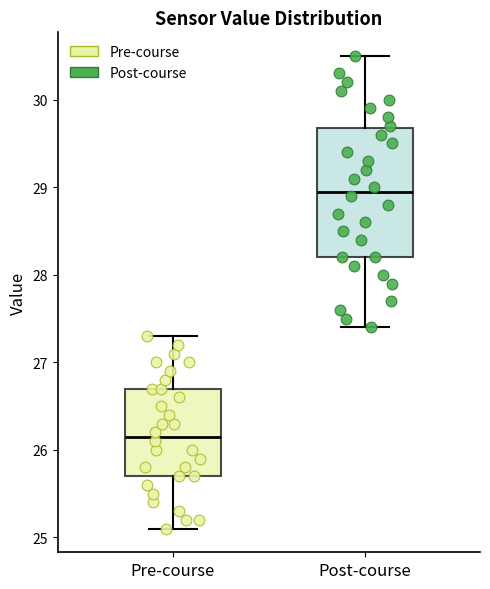

Comparing the boxes themselves (not the whiskers), which one is the tallest?

Post-course